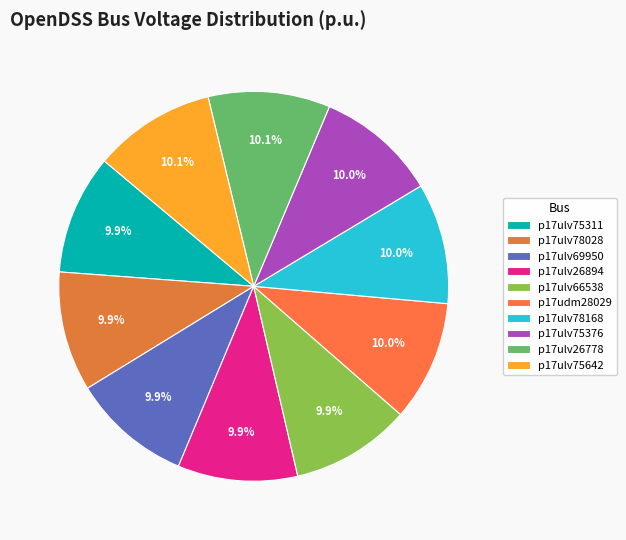

What portion of the pie excludes p17udm28029?

90.0%